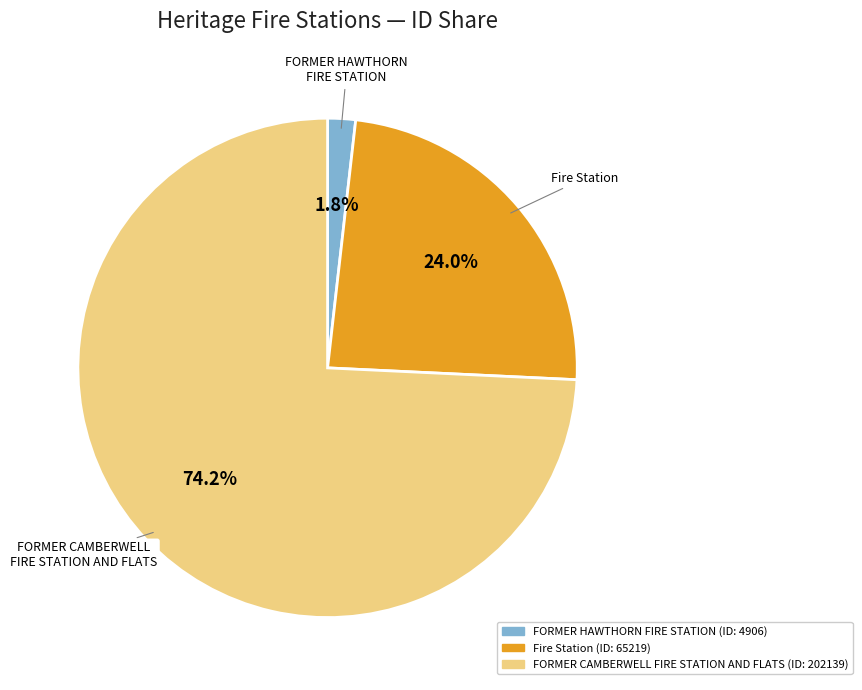

Which slice is the largest?

FORMER CAMBERWELL FIRE STATION AND FLATS